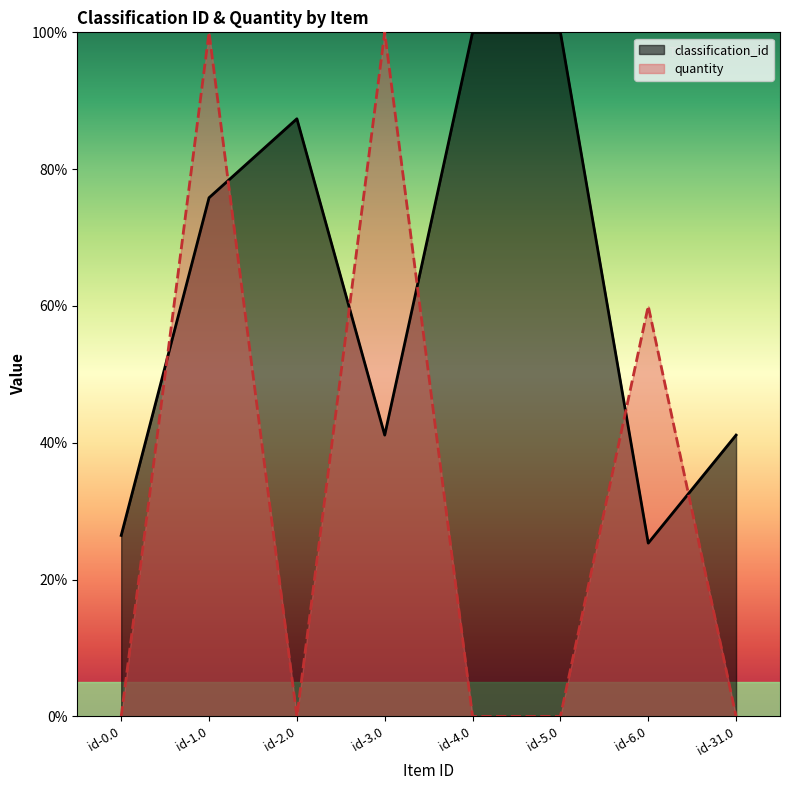

At how many categories does at least one series exceed 36?

7